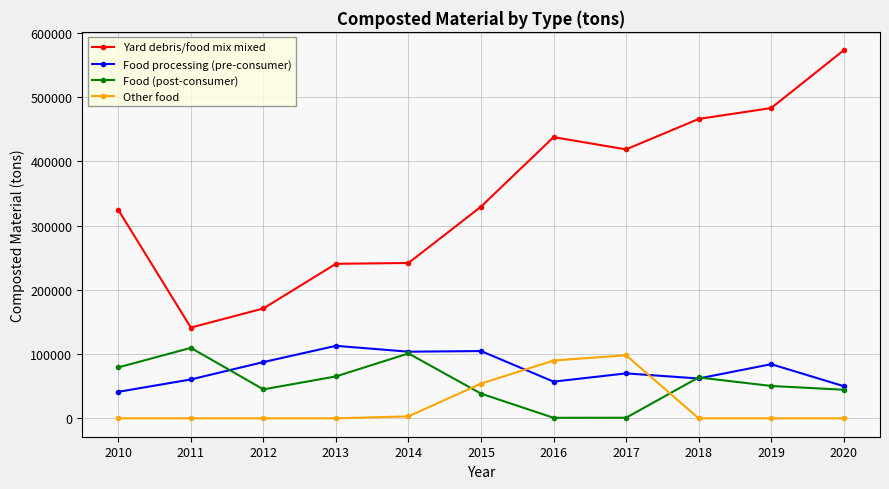

At which category does Food (post-consumer) reach its first local valley?

2012